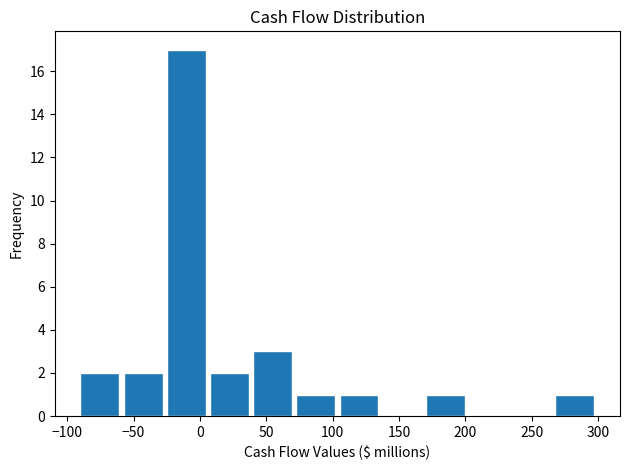

Reading left to right, transcribe this chart: for each bar, give the range it covers on the x-axis and its height. Neither the bar edges nor the heights are printed on the chart, so give them approximately, as read against the axes.

-90 to -60: 2
-60 to -25: 2
-25 to 5: 17
5 to 40: 2
40 to 70: 3
70 to 105: 1
105 to 135: 1
135 to 170: 0
170 to 200: 1
200 to 235: 0
235 to 265: 0
265 to 300: 1